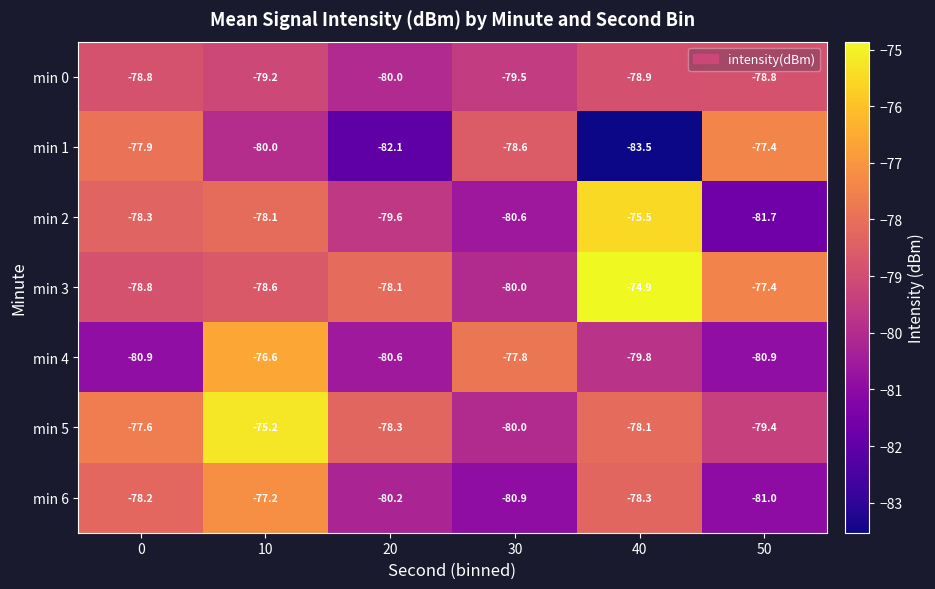

At which category is the sum across all series the highest?

10